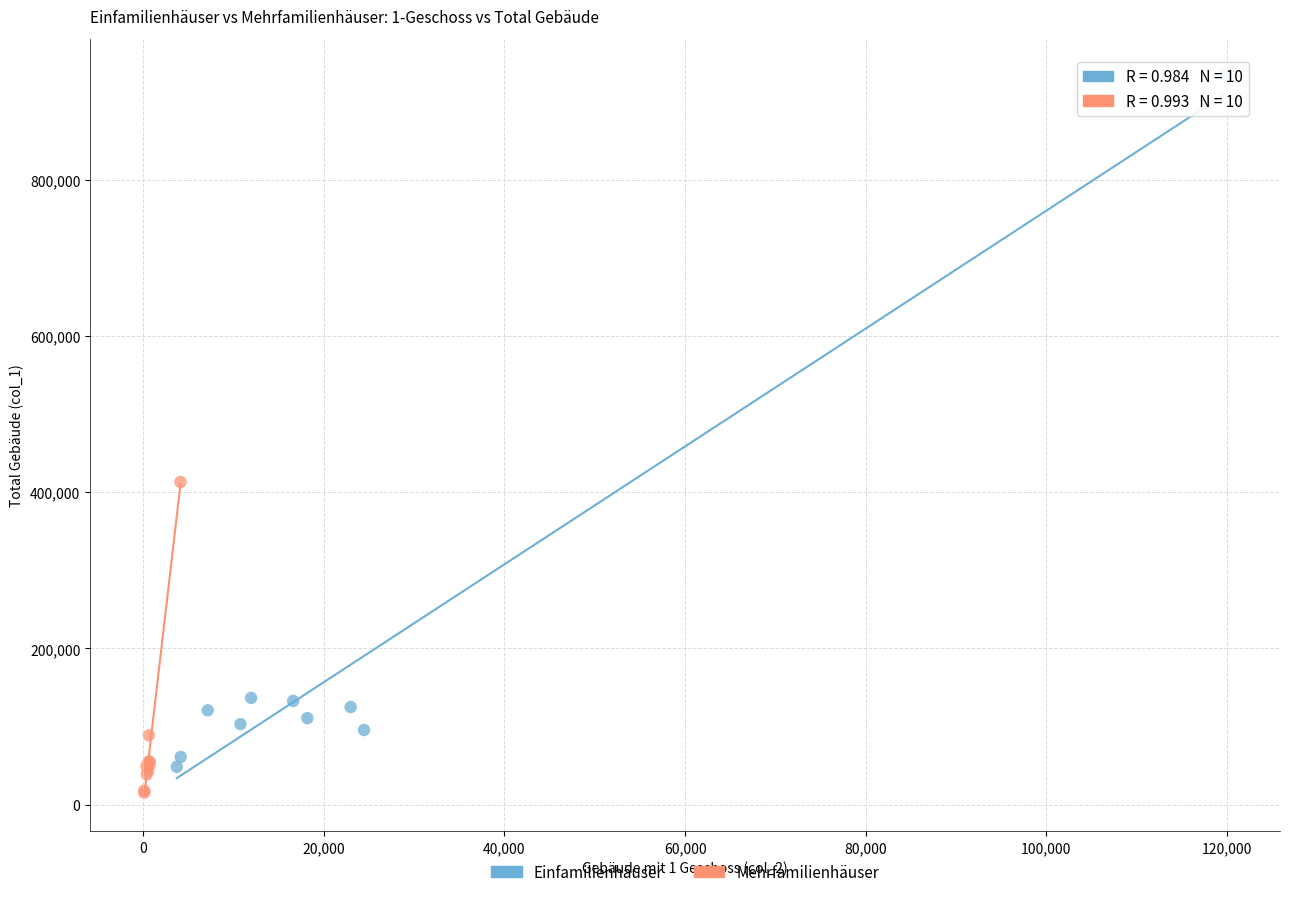

Which series contains the lowest Y value?

Mehrfamilienhäuser